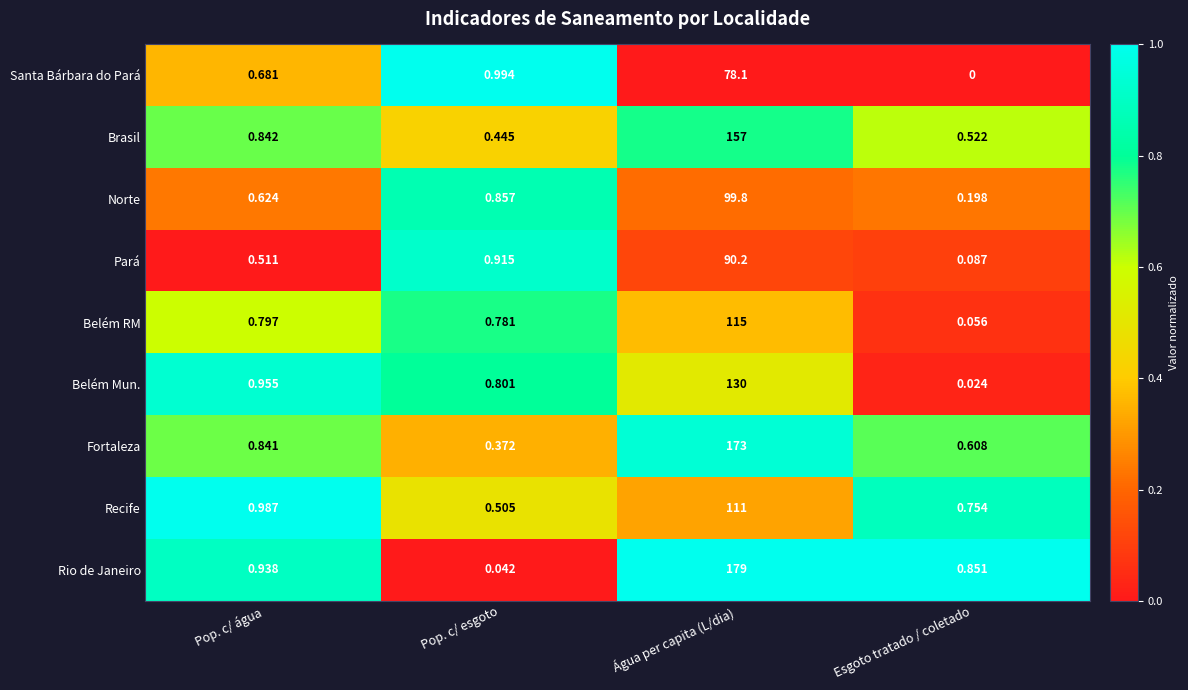

Between Pop. c/ água and Pop. c/ esgoto, which series saw the biggest shift?

Rio de Janeiro